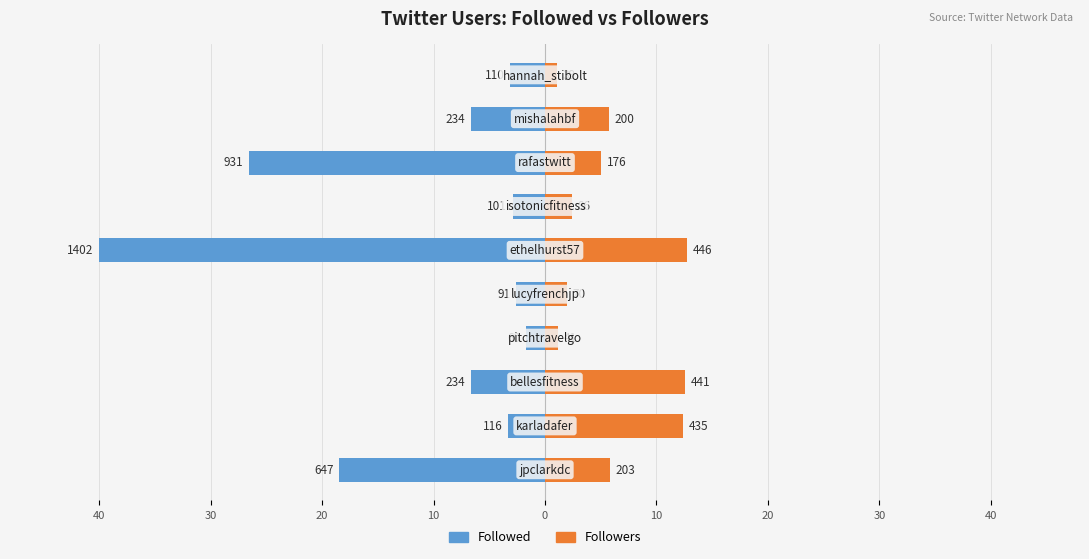

Reading left to right, extract all data points from this chart.

Followed: -18.5	-3.3	-6.7	-1.7	-2.6	-40.0	-2.9	-26.6	-6.7	-3.1
Followers: 5.8	12.4	12.6	1.2	2.0	12.7	2.5	5.0	5.7	1.1